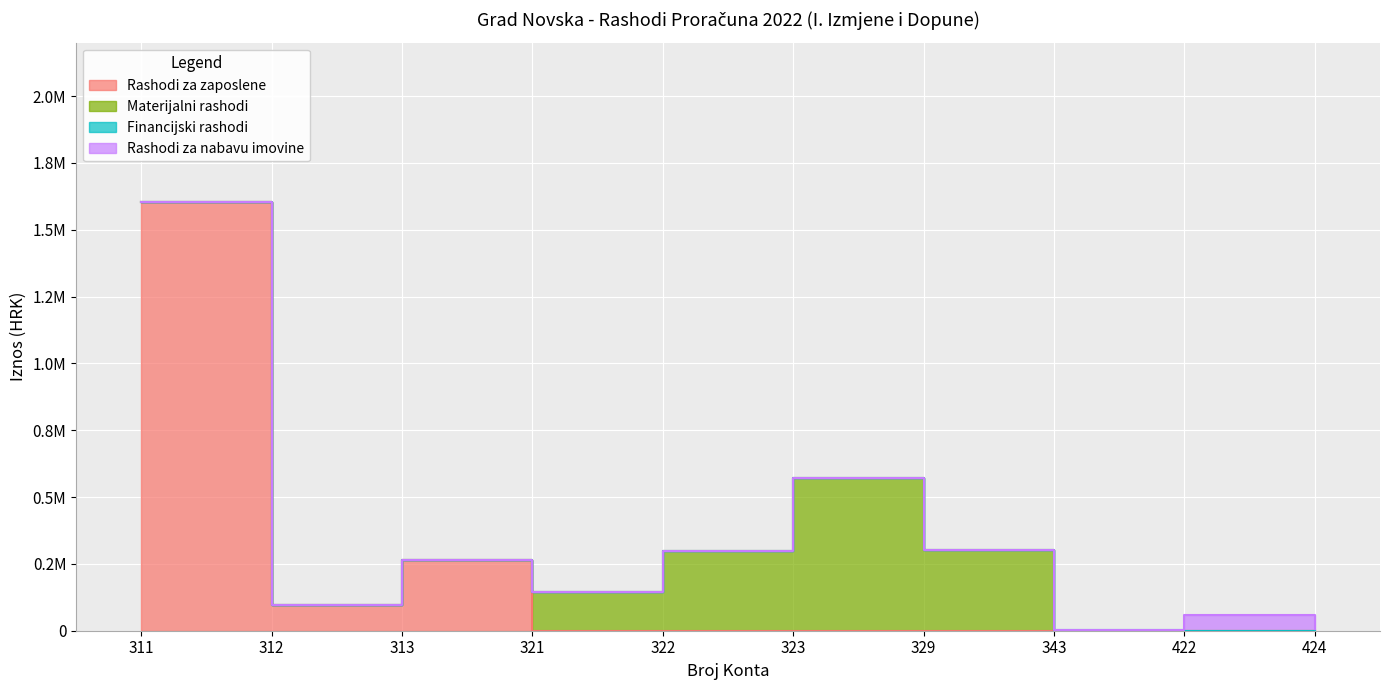

True or false: Financijski rashodi has a value of 973 at 321.

False